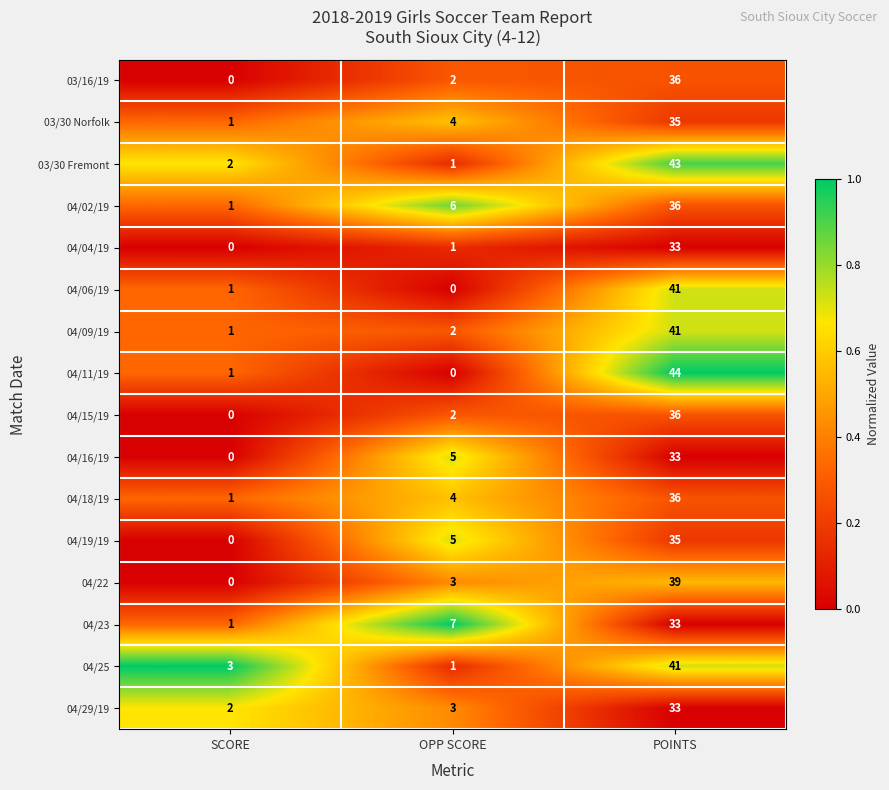

What is the total value across all series at OPP SCORE?

46